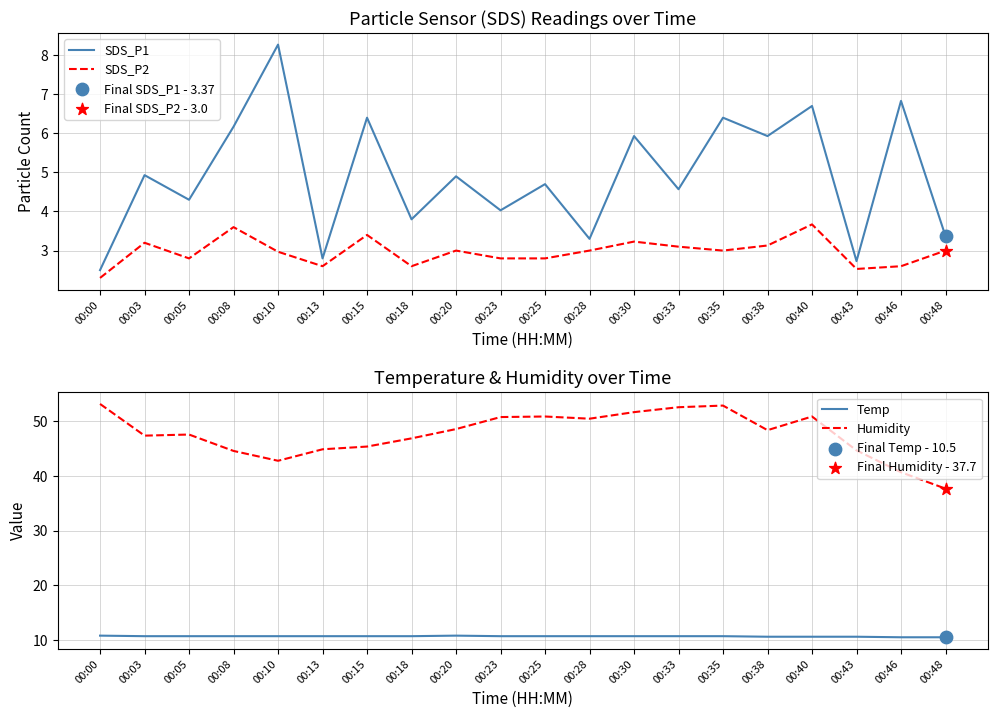

Which series reaches the minimum Y coordinate?

SDS_P2